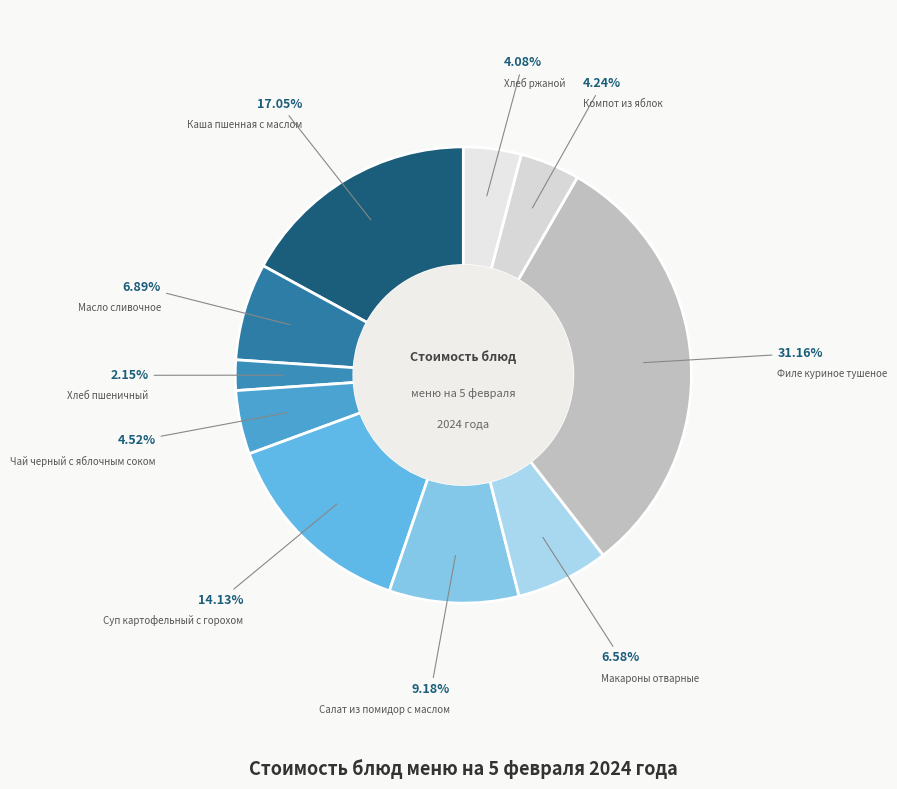

True or false: Суп картофельный с горохом accounts for 26% of the total.

False